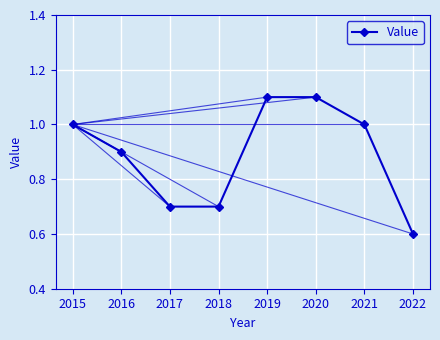

The value at 2016 is 0.9. True or false?

True